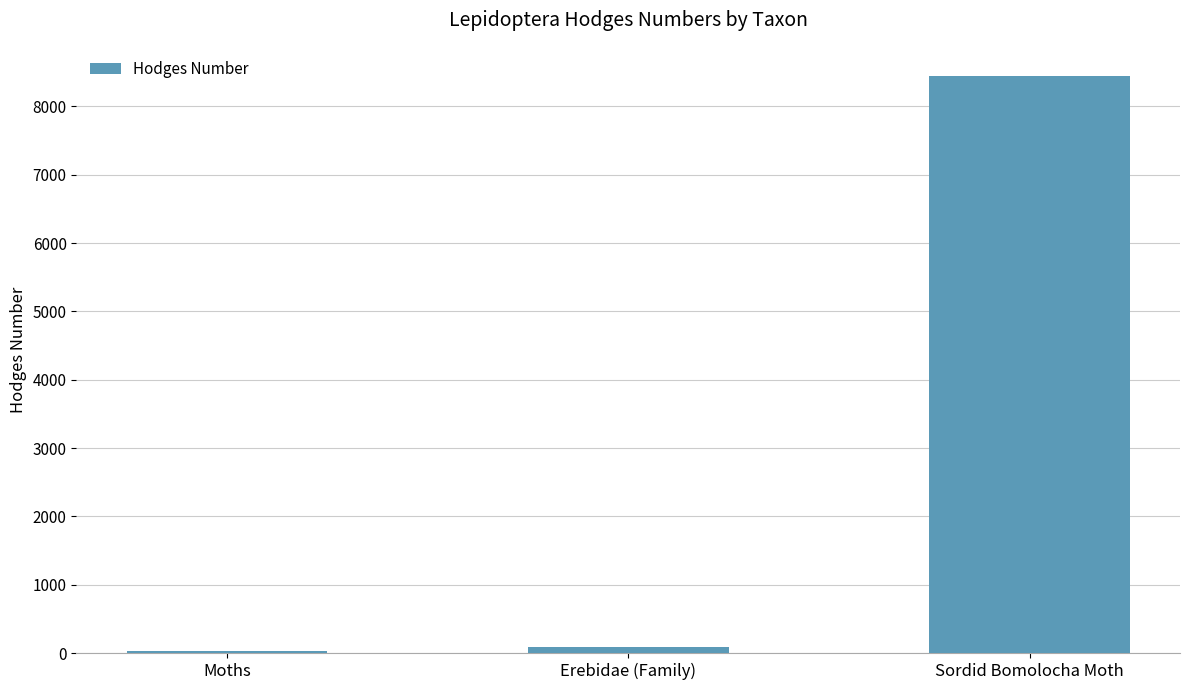

What is the label of the 3rd bar from the left?

Sordid Bomolocha Moth